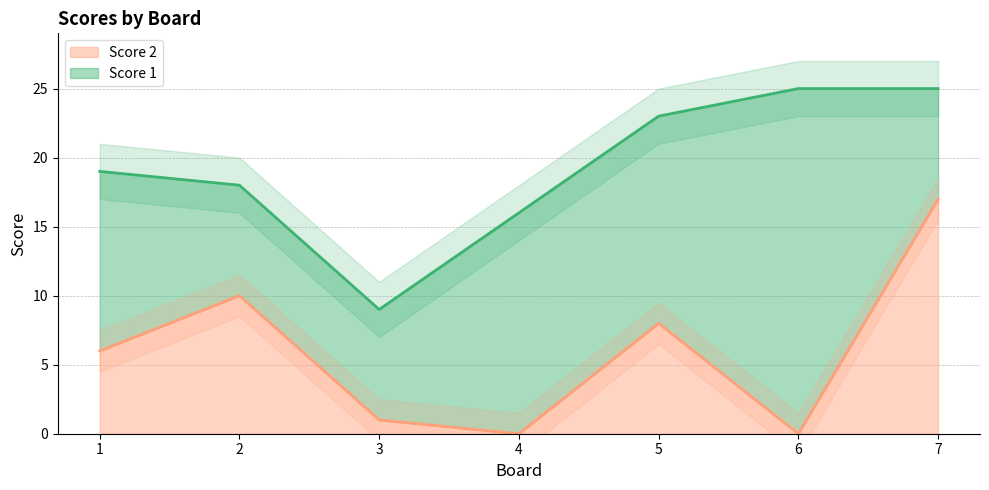

The chart shows a value of 8 at 5. True or false?

True